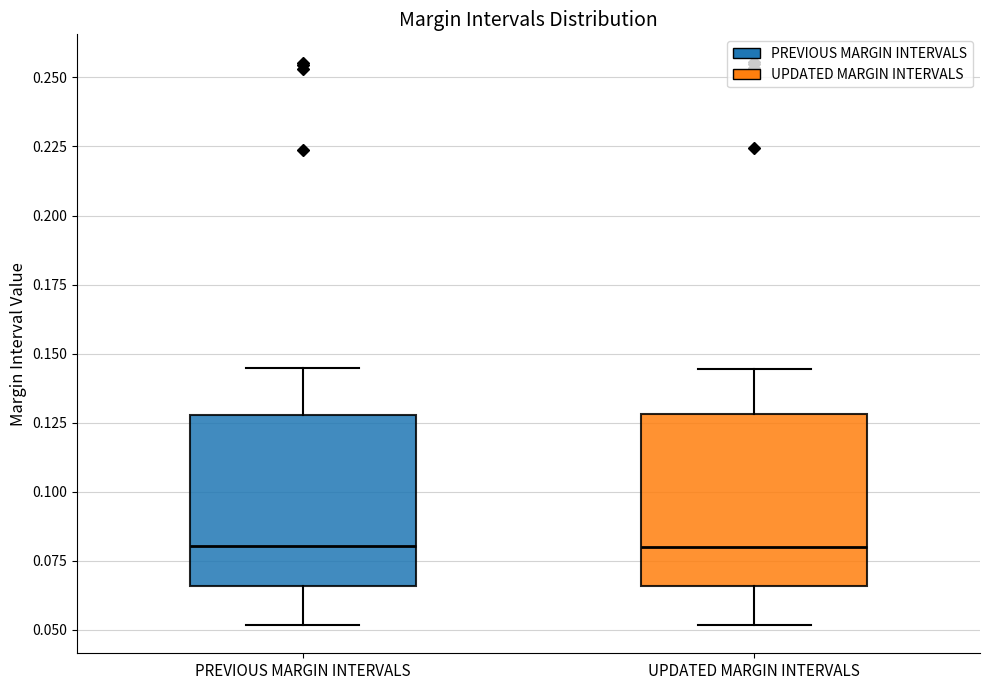

Reading left to right, read every box against the y-axis: the position of its median line, the range the box covers, and the ends of its whiskers. The values are not printed on the chart, so give them approximately, as read against the axis.

PREVIOUS MARGIN INTERVALS: median 0.080, box 0.065 to 0.130, whiskers 0.050 to 0.145
UPDATED MARGIN INTERVALS: median 0.080, box 0.065 to 0.130, whiskers 0.050 to 0.145